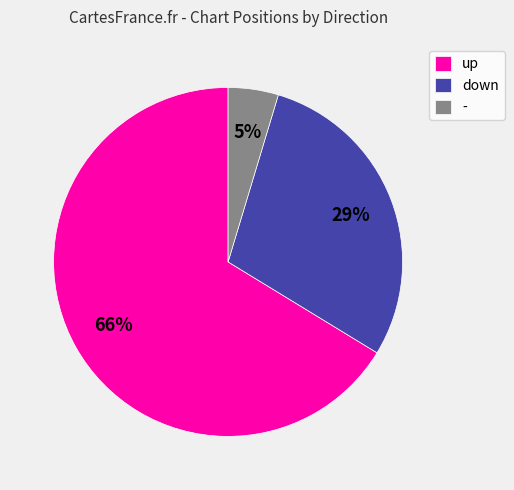

Which has a higher value, up or down?

up